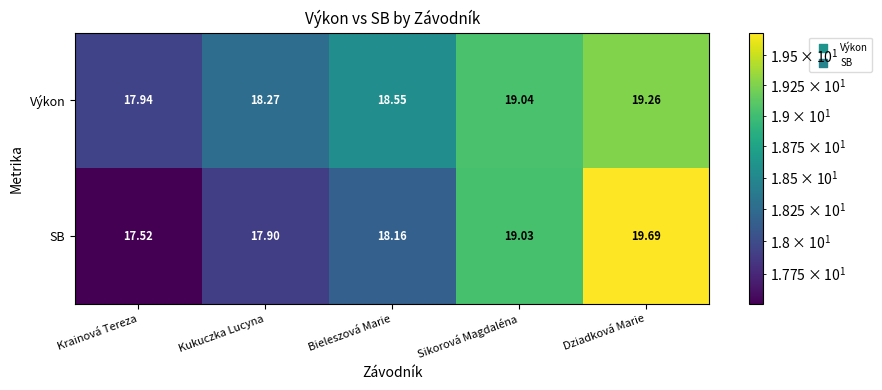

Which label corresponds to the largest value in the chart?

Dziadková Marie